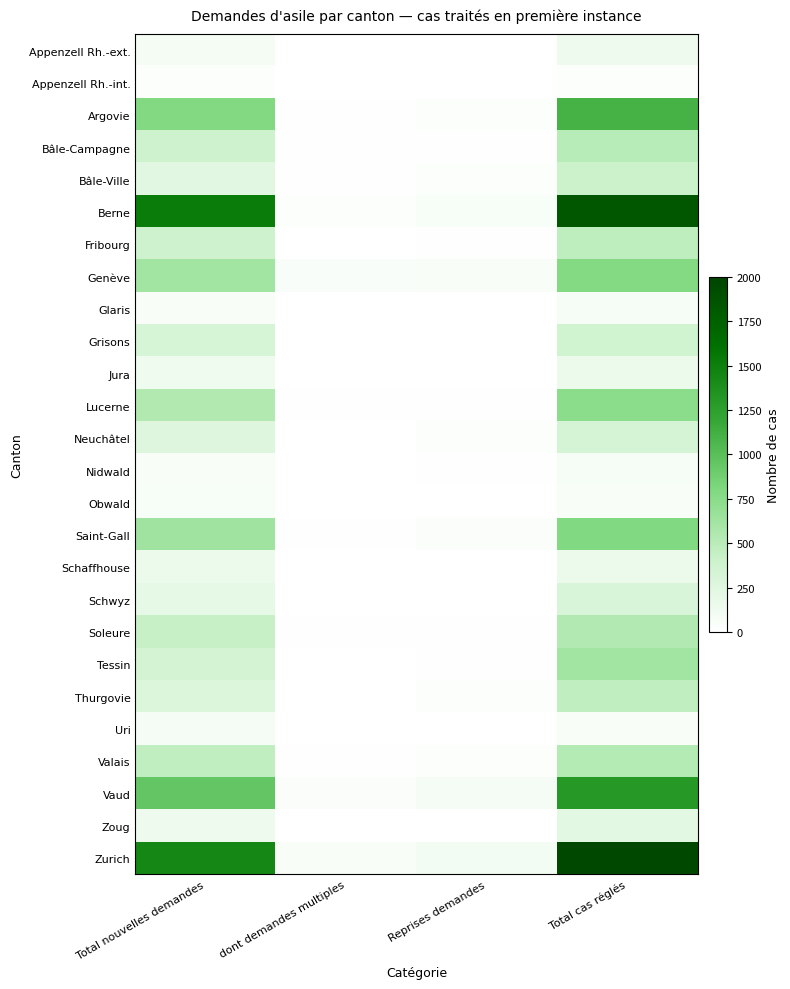

At how many categories does at least one series exceed 13?

4